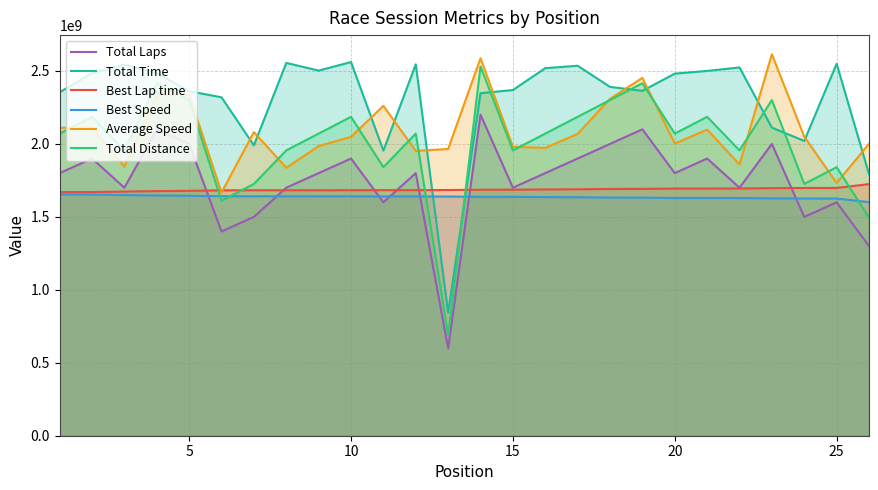

Which series has the widest spread of values?

Total Distance